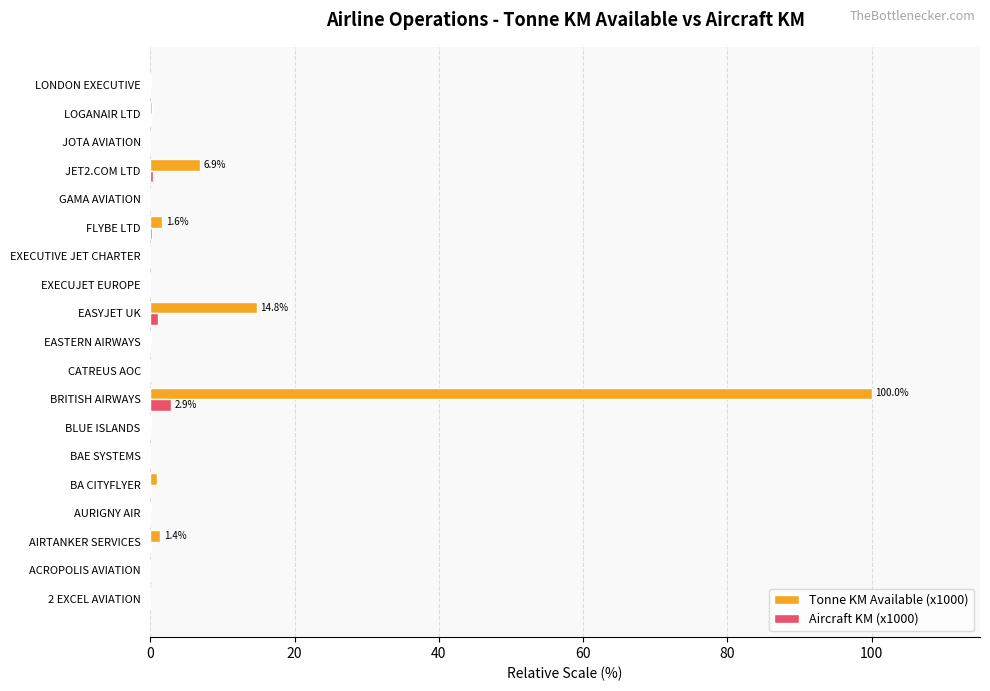

Is it true that Tonne KM Available (x1000) equals 0.0 at CATREUS AOC?

True